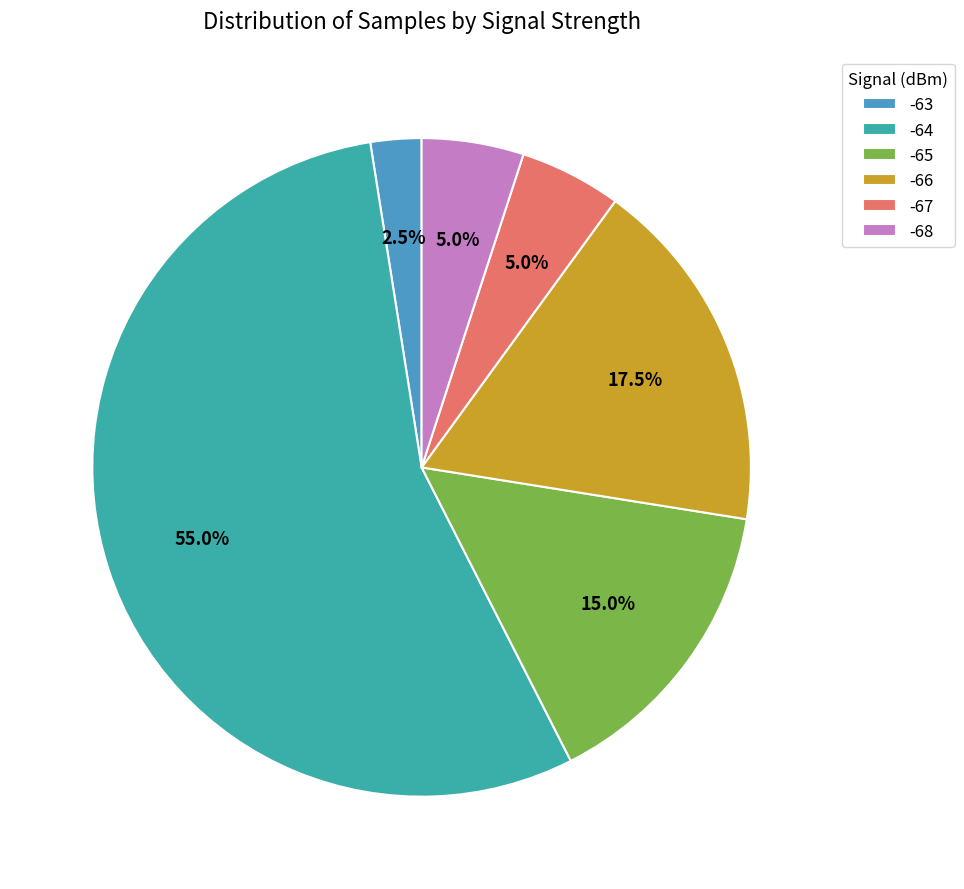

What is the largest slice in the pie chart?

-64